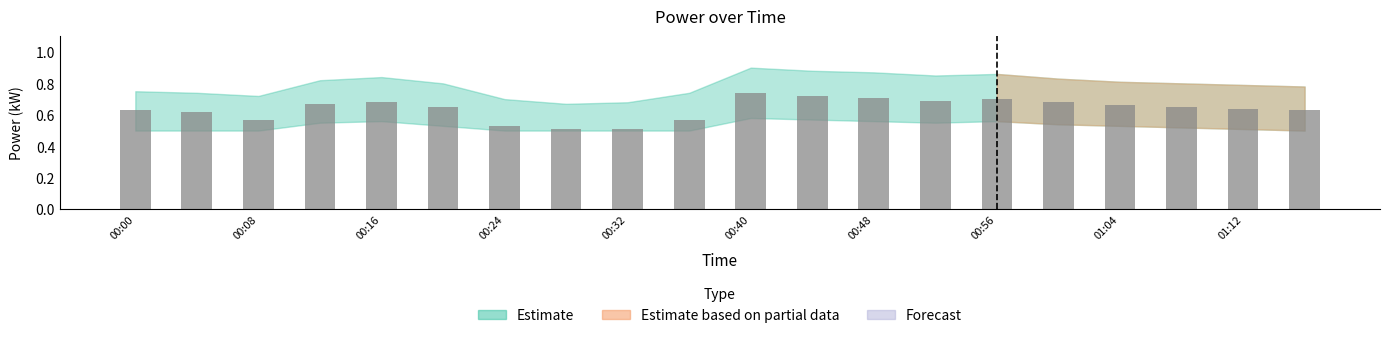

How many series are shown in this chart?

1